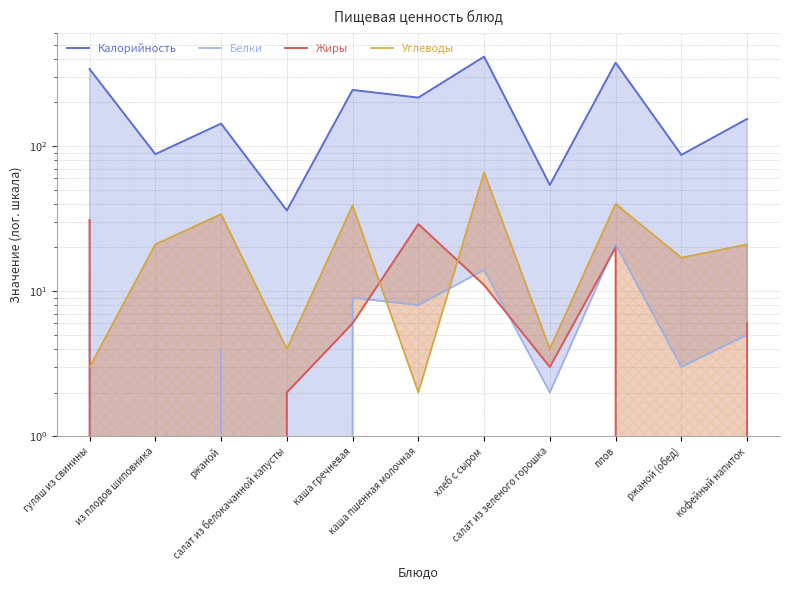

List the labels in order of Углеводы value, largest first.

хлеб с сыром, плов, каша гречневая, ржаной, из плодов шиповника, кофейный напиток, ржаной (обед), салат из белокачанной капусты, салат из зеленого горошка, гуляш из свинины, каша пшенная молочная